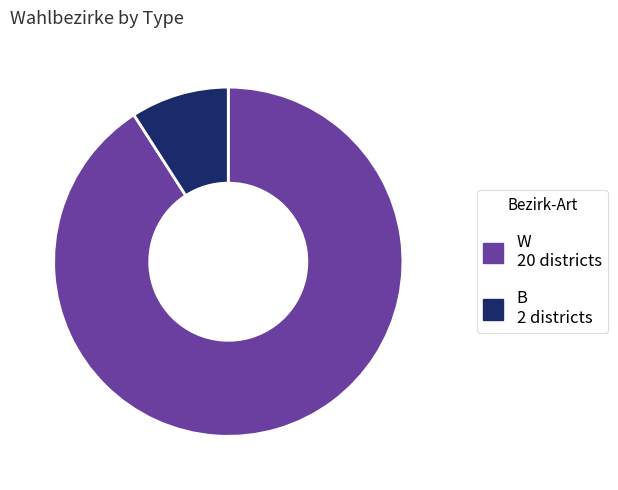

Which category has the biggest portion of the pie?

W